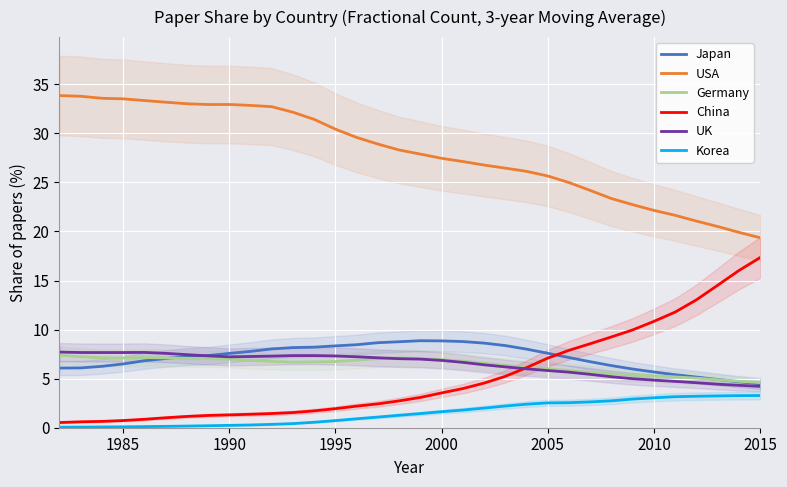

Reading left to right, list all the values displayed in this chart.

Japan: 6.1	6.1	6.3	6.5	6.8	7.1	7.3	7.4	7.6	7.8	8.0	8.2	8.2	8.3	8.5	8.7	8.8	8.9	8.8	8.8	8.6	8.4	8.0	7.6	7.2	6.7	6.3	6.0	5.7	5.4	5.2	4.9	4.7	4.5
USA: 33.8	33.8	33.6	33.5	33.3	33.2	33.0	32.9	32.9	32.8	32.7	32.1	31.4	30.4	29.6	28.9	28.3	27.9	27.5	27.1	26.8	26.5	26.1	25.7	25.0	24.2	23.4	22.7	22.1	21.6	21.1	20.5	19.9	19.4
Germany: 7.4	7.2	7.1	7.1	7.2	7.1	7.1	7.0	7.0	6.9	6.8	6.7	6.7	6.7	6.9	7.0	7.1	7.1	6.9	6.8	6.6	6.3	6.2	6.0	5.8	5.6	5.5	5.4	5.3	5.2	5.1	4.9	4.7	4.6
China: 0.5	0.6	0.6	0.7	0.9	1.0	1.2	1.3	1.3	1.4	1.4	1.5	1.7	1.9	2.2	2.4	2.7	3.1	3.5	4.0	4.5	5.2	6.1	7.1	7.9	8.6	9.3	10.0	10.8	11.8	13.0	14.5	16.0	17.3
UK: 7.7	7.7	7.7	7.7	7.7	7.6	7.4	7.3	7.2	7.3	7.3	7.4	7.3	7.3	7.2	7.1	7.0	7.0	6.9	6.7	6.4	6.2	6.0	5.8	5.7	5.4	5.2	5.0	4.8	4.7	4.6	4.4	4.3	4.2
Korea: 0.1	0.1	0.1	0.1	0.1	0.1	0.2	0.2	0.2	0.3	0.3	0.4	0.6	0.7	0.9	1.1	1.3	1.4	1.6	1.8	2.0	2.2	2.4	2.5	2.6	2.6	2.7	2.9	3.1	3.2	3.2	3.2	3.3	3.3